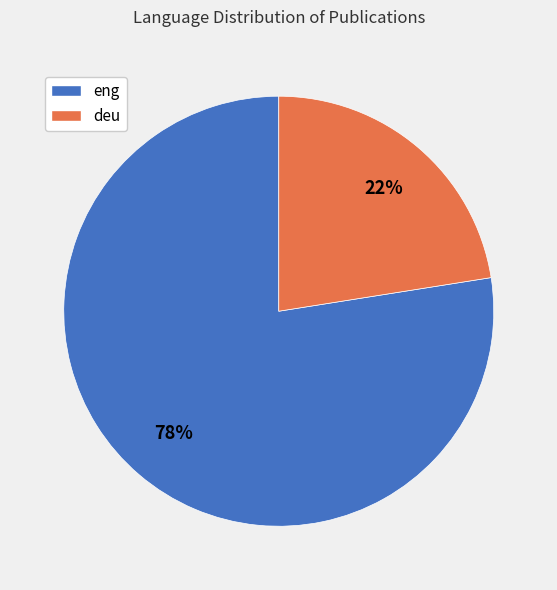

True or false: eng accounts for 71% of the total.

False